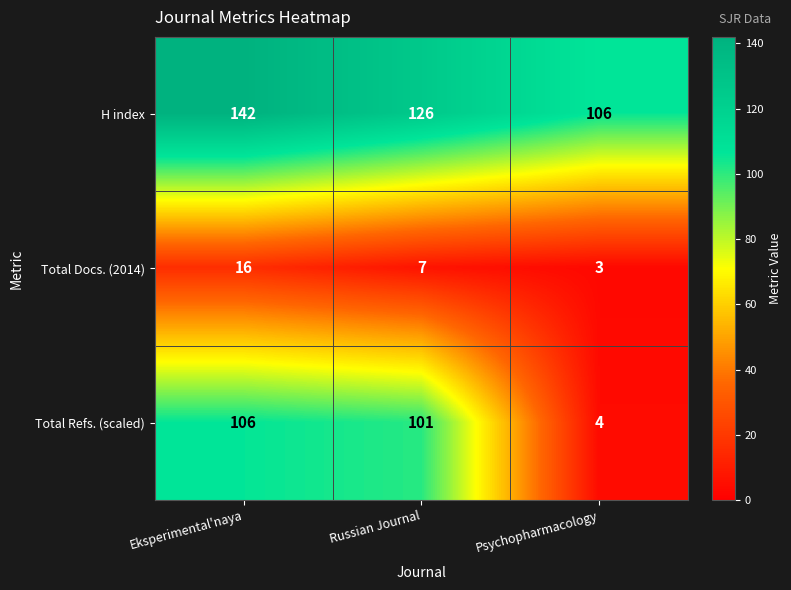

At which category is the sum across all series the highest?

Eksperimental'naya